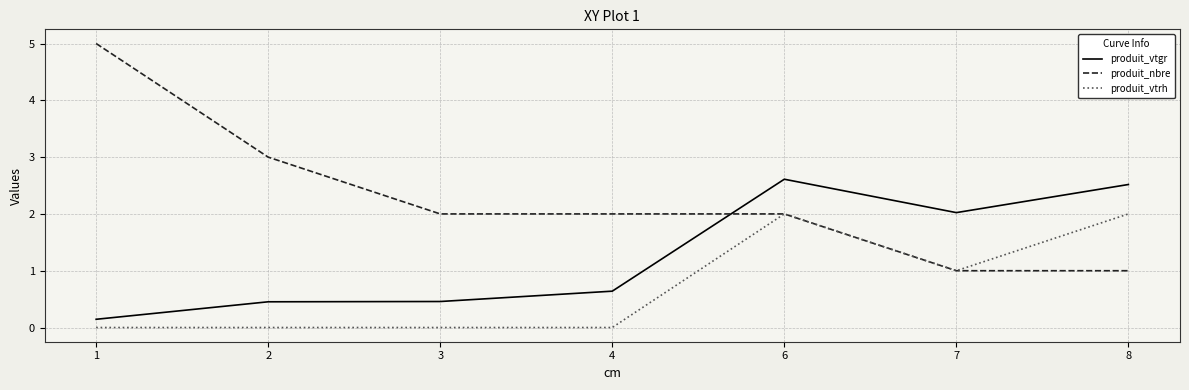

Where is produit_vtrh nearest to the value 1?

7